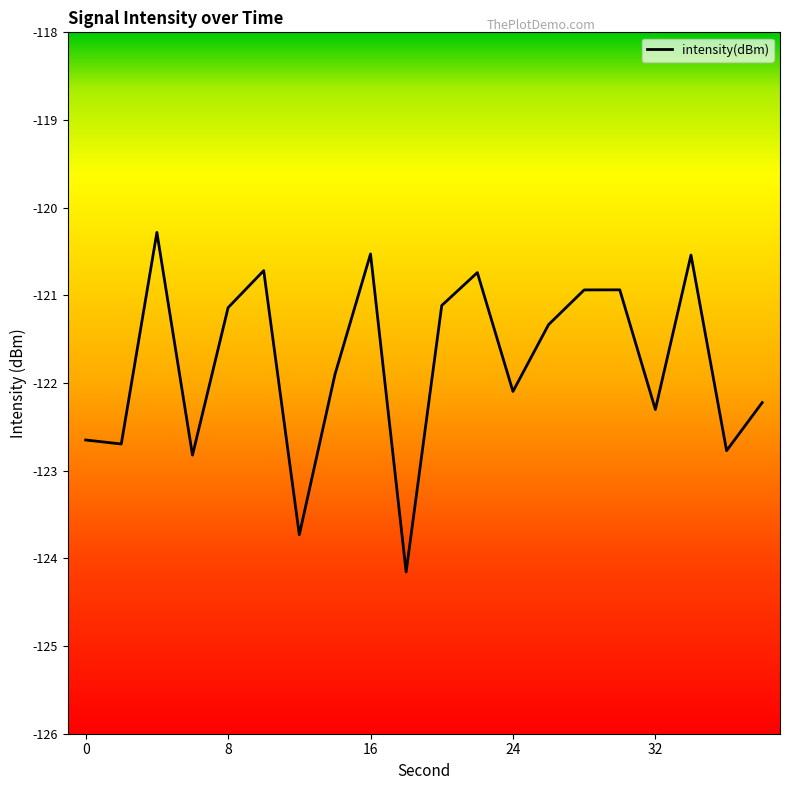

What is the difference between the maximum and minimum values?

3.9